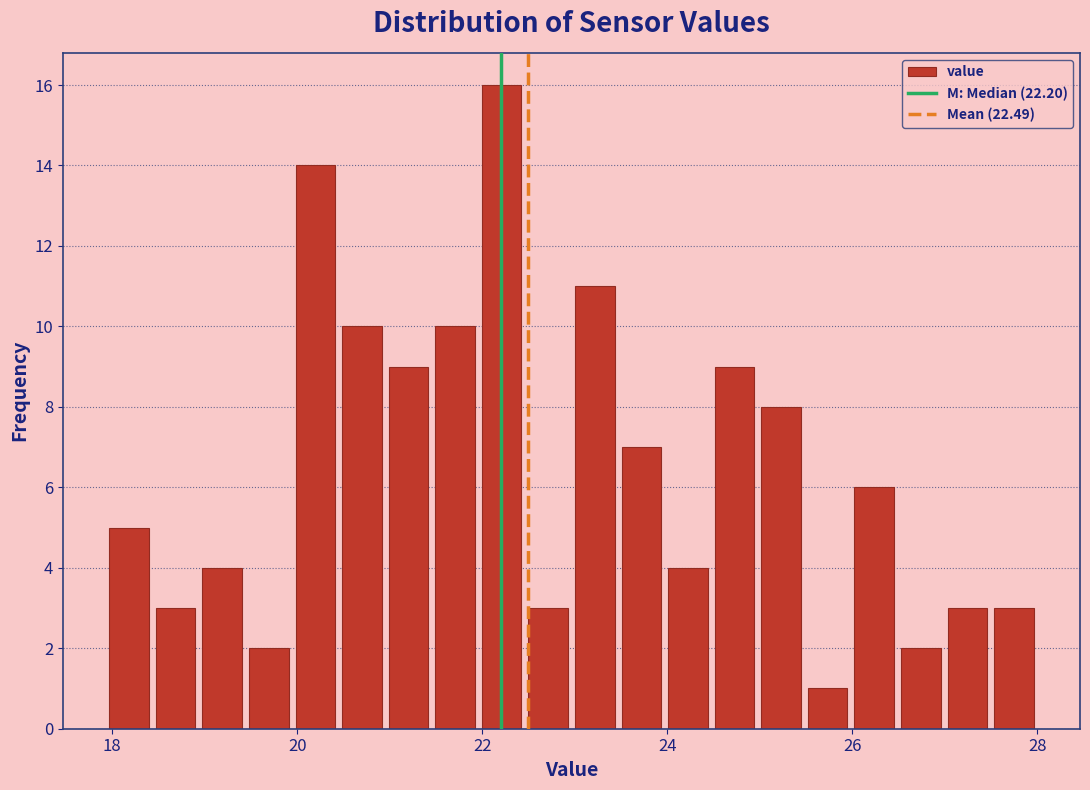

Around what value on the x-axis is the tallest bar? Give the approximate position of its centre, as read against the axis.

22.2